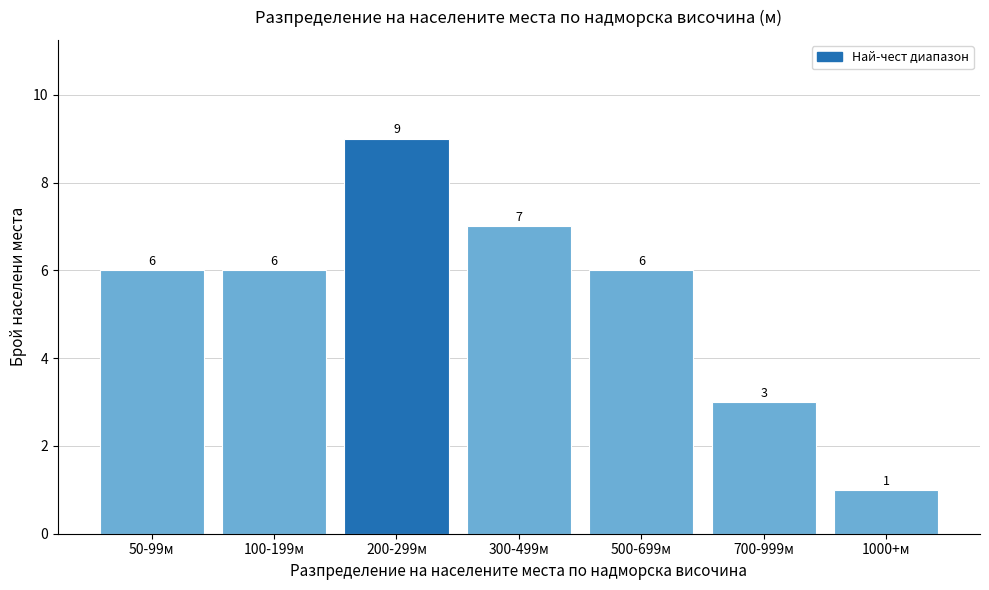

Reading left to right, transcribe all the data shown in this chart.

6	6	9	7	6	3	1